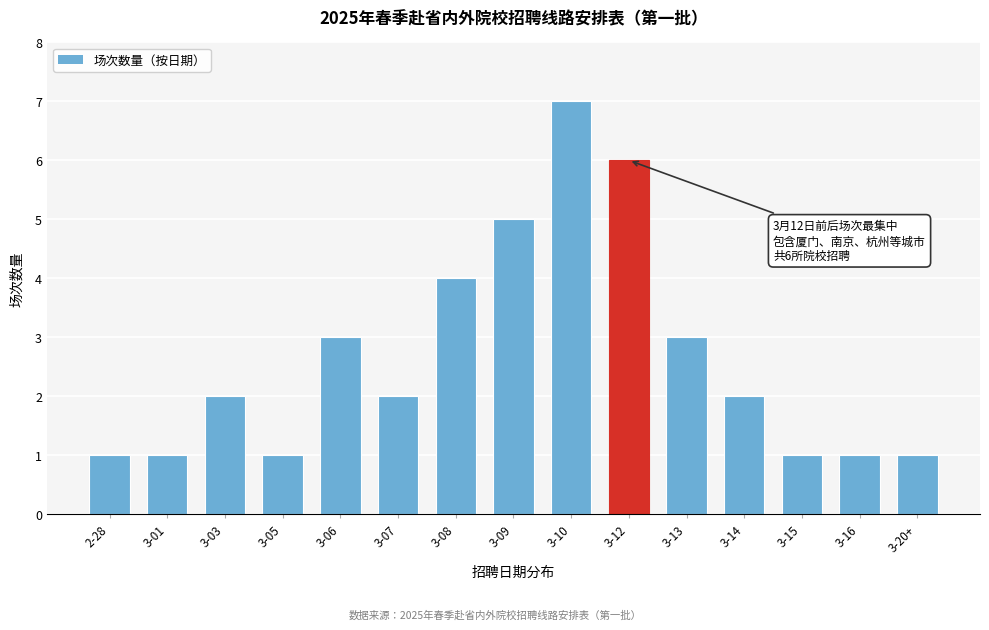

Reading left to right, transcribe all the data shown in this chart.

1	1	2	1	3	2	4	5	7	6	3	2	1	1	1